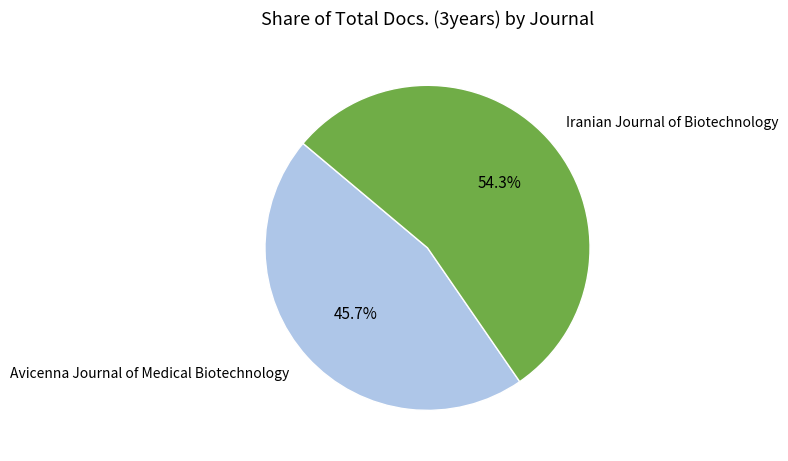

Count the number of slices in the pie.

2